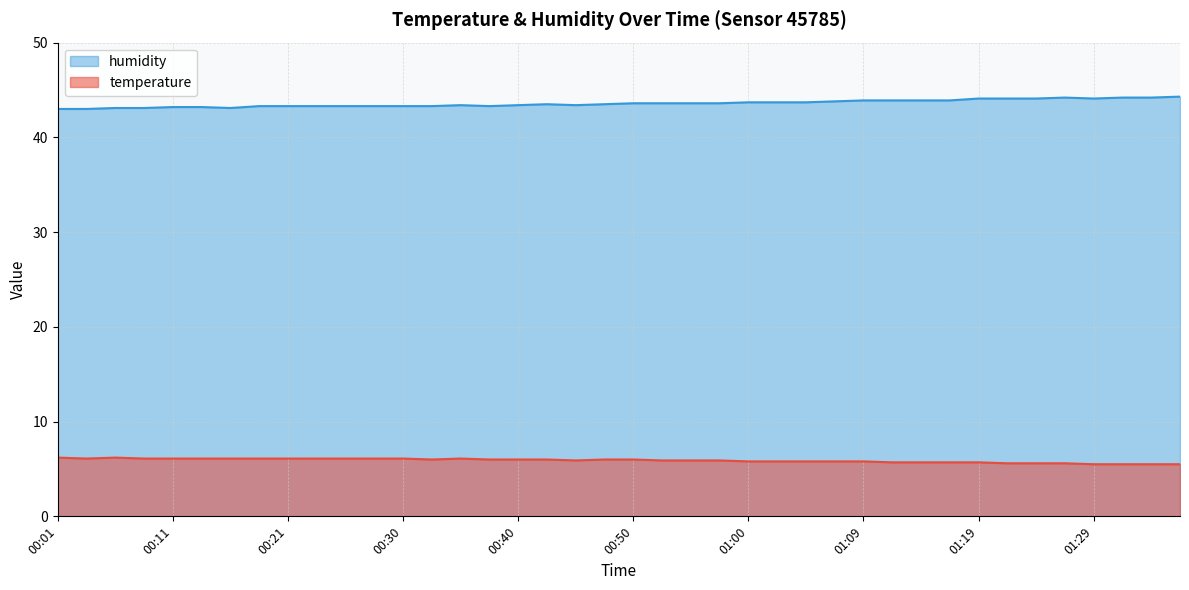

Reading right to left, transcribe all the data shown in this chart.

temperature: 5.5	5.5	5.5	5.5	5.6	5.6	5.6	5.7	5.7	5.7	5.7	5.8	5.8	5.8	5.8	5.8	5.9	5.9	5.9	6.0	6.0	5.9	6.0	6.0	6.0	6.1	6.0	6.1	6.1	6.1	6.1	6.1	6.1	6.1	6.1	6.1	6.1	6.2	6.1	6.2
humidity: 44.3	44.2	44.2	44.1	44.2	44.1	44.1	44.1	43.9	43.9	43.9	43.9	43.8	43.7	43.7	43.7	43.6	43.6	43.6	43.6	43.5	43.4	43.5	43.4	43.3	43.4	43.3	43.3	43.3	43.3	43.3	43.3	43.3	43.1	43.2	43.2	43.1	43.1	43.0	43.0